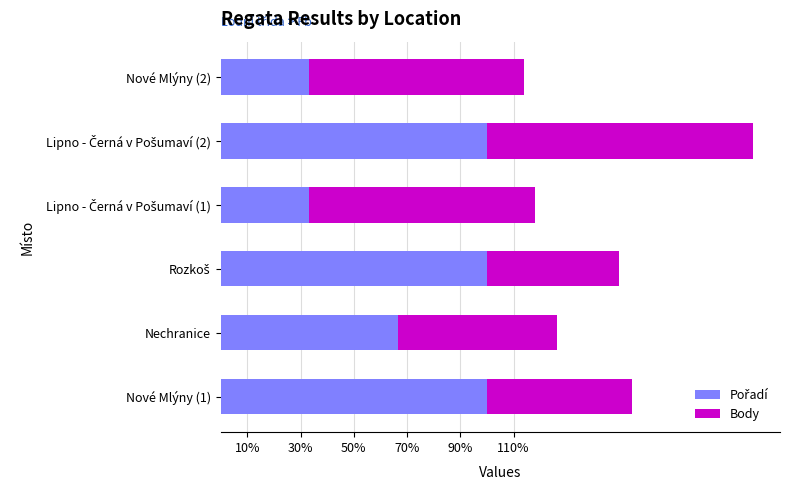

What is the total value across all series at Nové Mlýny (2)?

113.8